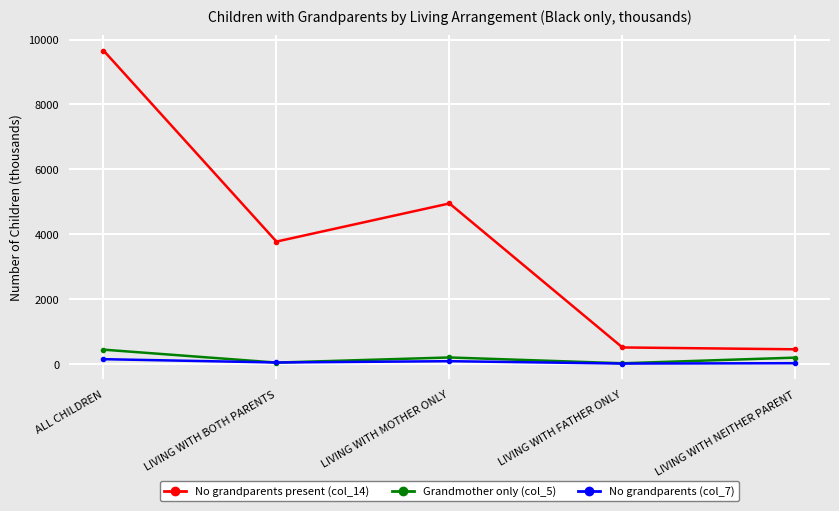

What is the maximum value shown in the chart?

9666